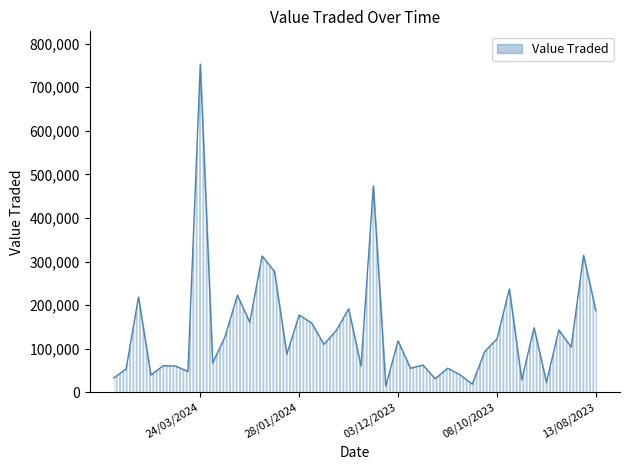

How many distinct data groups are displayed?

1